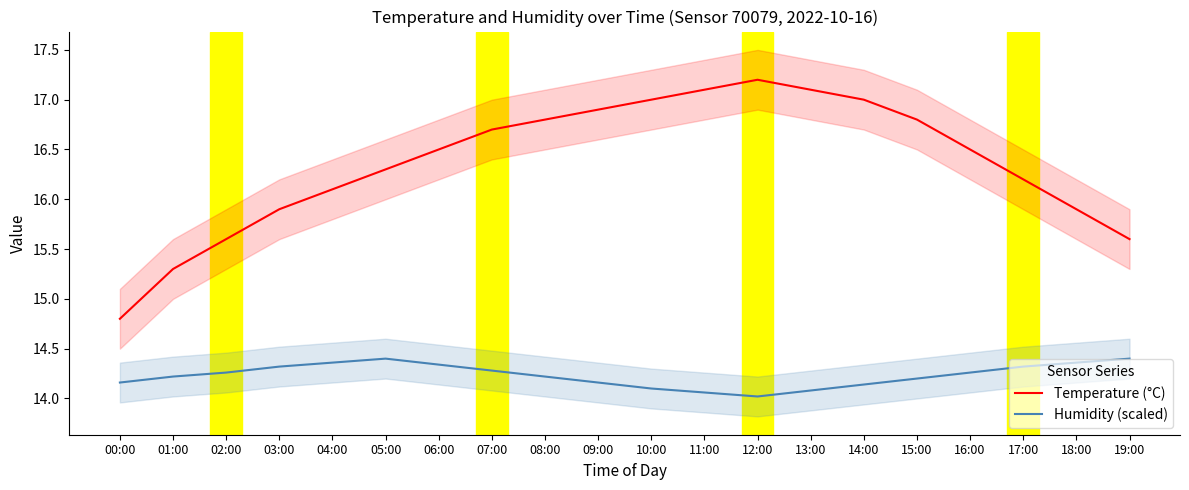

The value of Temperature (°C) at 07:00 is 5.5. True or false?

False